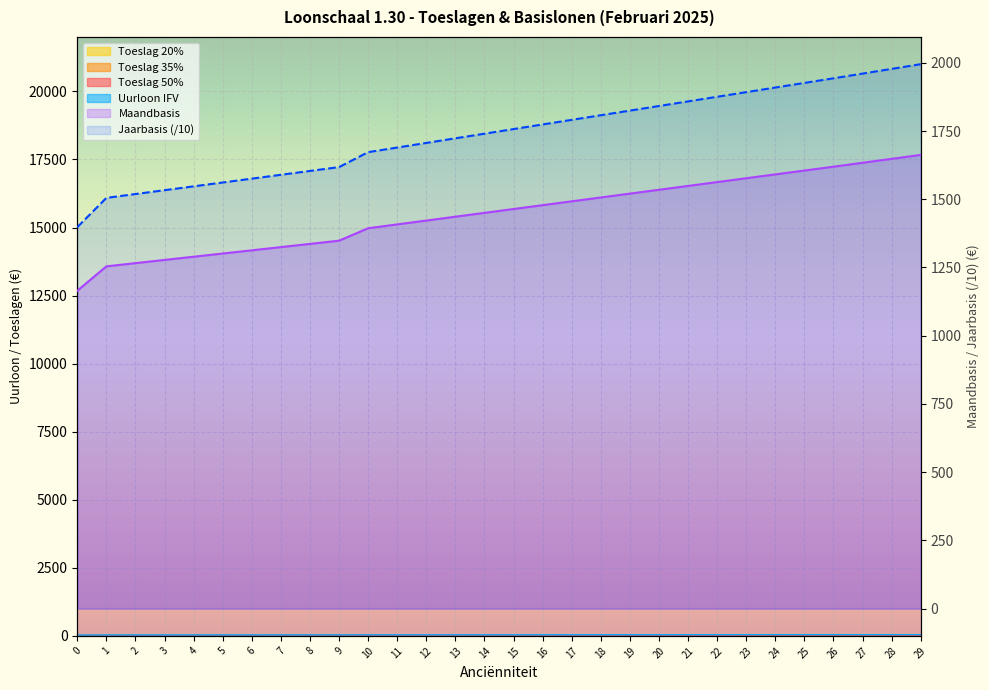

True or false: Jaarbasis and Toeslag 50% cross at least once.

False